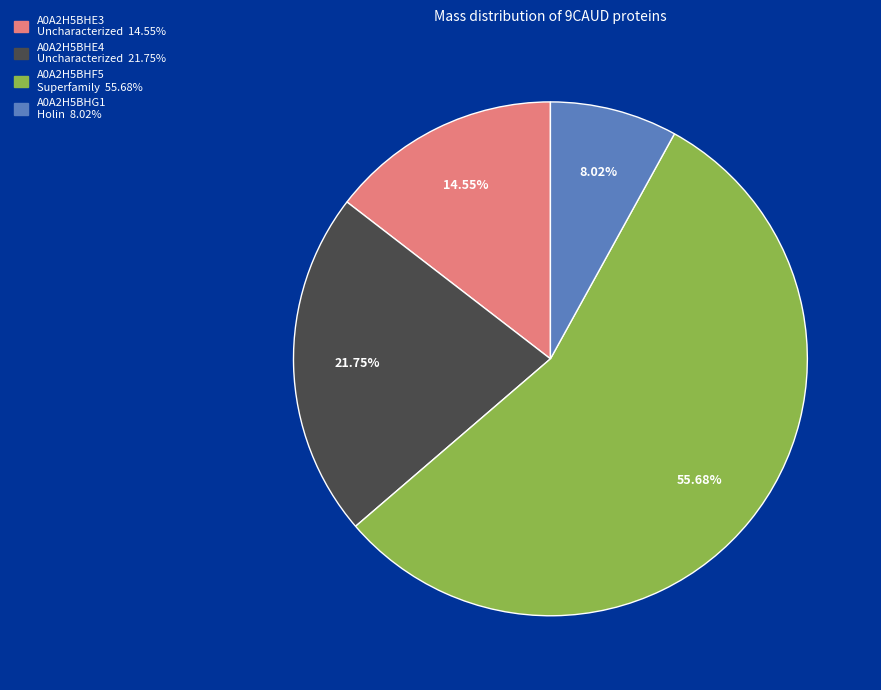

How many segments does this pie chart have?

4